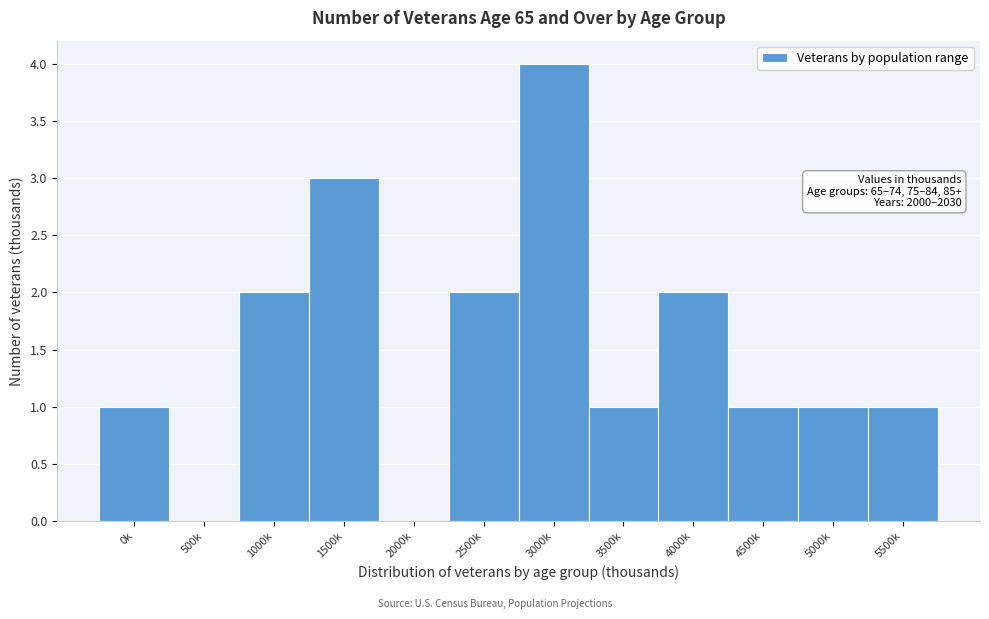

Reading left to right, list all the values displayed in this chart.

0k=1	500k=0	1000k=2	1500k=3	2000k=0	2500k=2	3000k=4	3500k=1	4000k=2	4500k=1	5000k=1	5500k=1